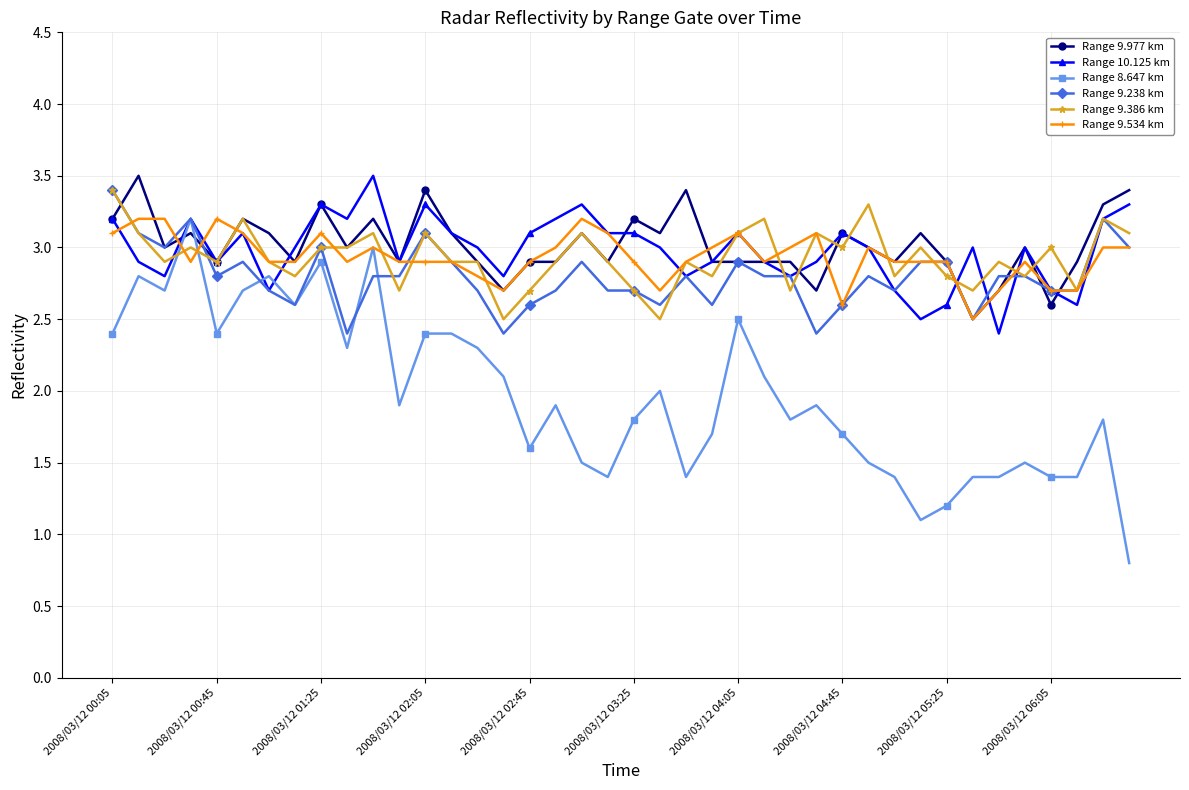

At how many categories does at least one series exceed 1?

40